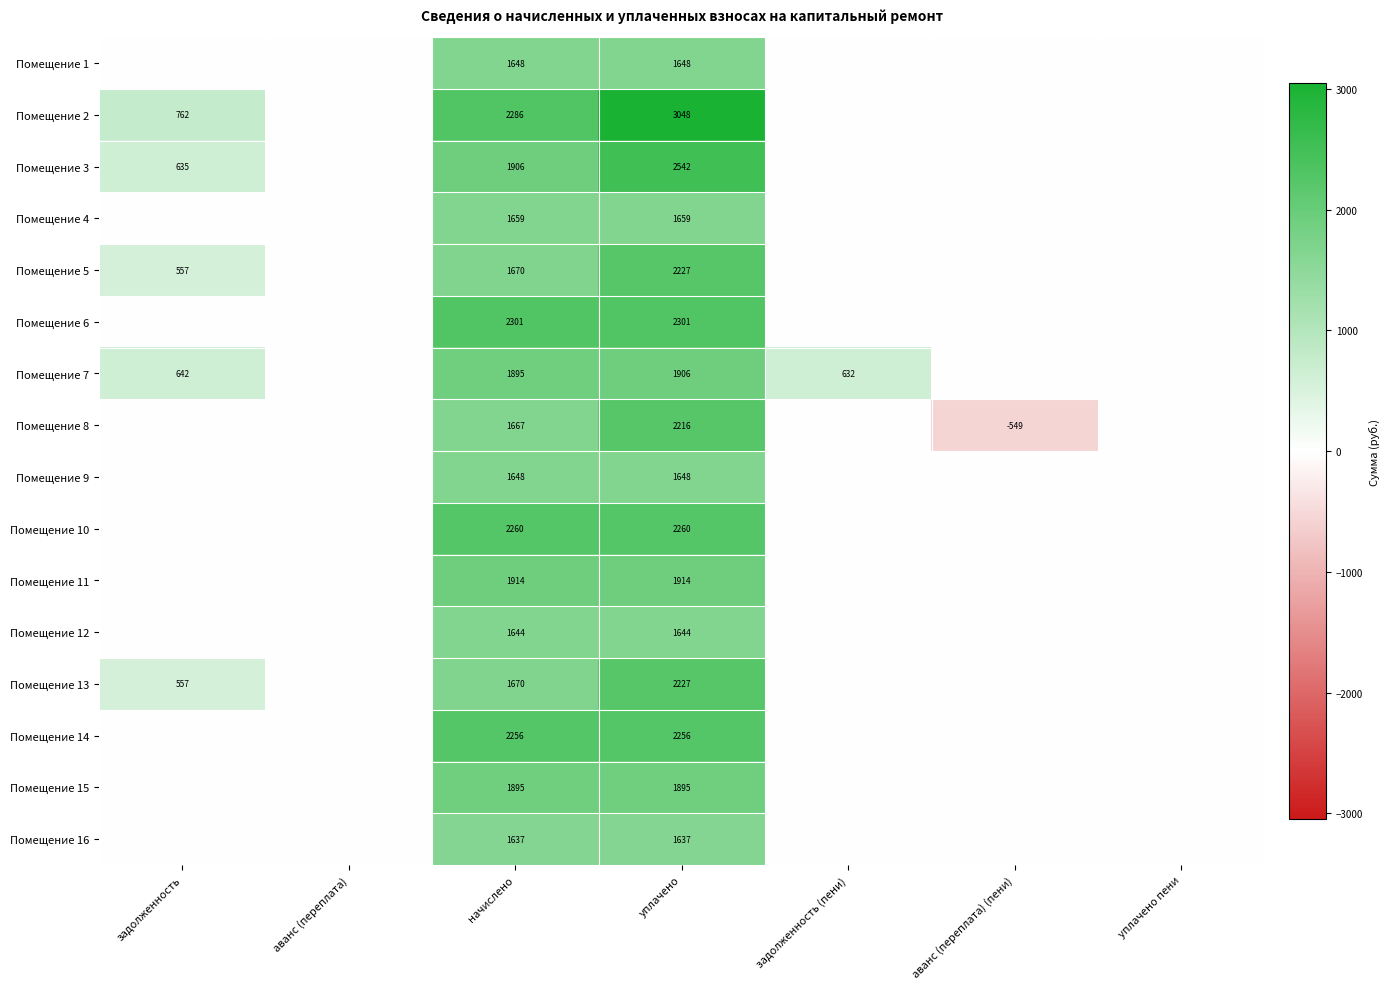

True or false: Помещение 5 has a value of 1119 at начислено.

False